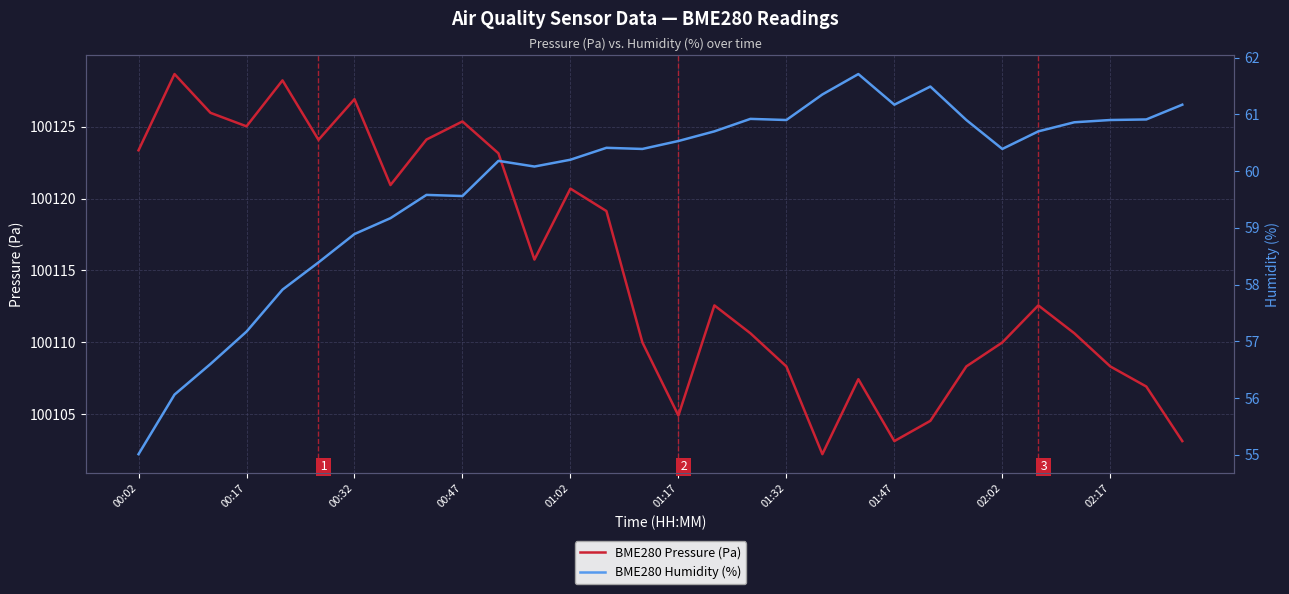

What is the sum of all BME280 Humidity (%) values?

1794.2